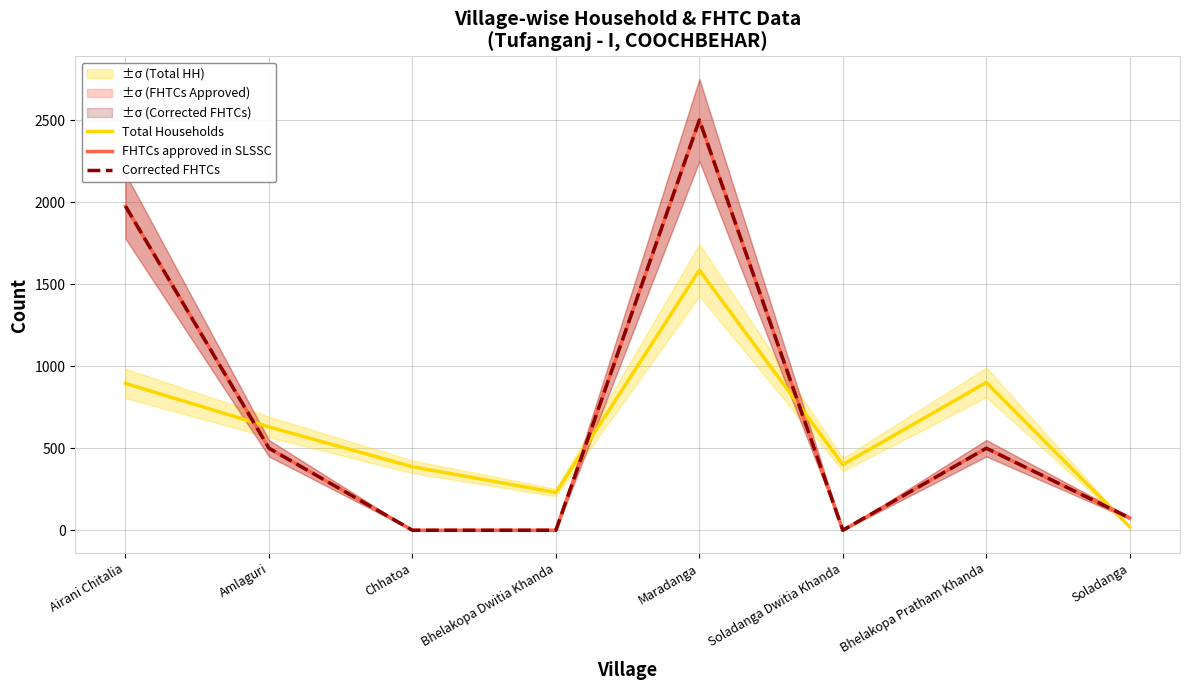

Reading left to right, transcribe all the data shown in this chart.

Total Households: Airani Chitalia=895	Amlaguri=630	Chhatoa=387	Bhelakopa Dwitia Khanda=230	Maradanga=1586	Soladanga Dwitia Khanda=400	Bhelakopa Pratham Khanda=901	Soladanga=20
FHTCs approved in SLSSC: Airani Chitalia=1975	Amlaguri=500	Chhatoa=0	Bhelakopa Dwitia Khanda=0	Maradanga=2500	Soladanga Dwitia Khanda=0	Bhelakopa Pratham Khanda=500	Soladanga=75
Corrected FHTCs: Airani Chitalia=1975	Amlaguri=500	Chhatoa=0	Bhelakopa Dwitia Khanda=0	Maradanga=2500	Soladanga Dwitia Khanda=0	Bhelakopa Pratham Khanda=500	Soladanga=75